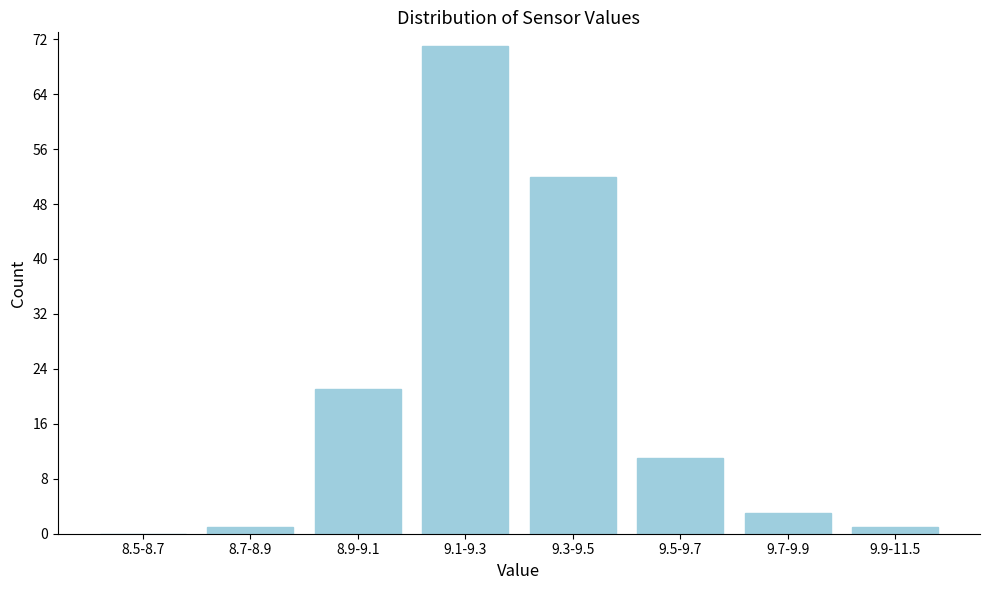

Reading left to right, list all the values displayed in this chart.

8.5-8.7=0	8.7-8.9=1	8.9-9.1=21	9.1-9.3=71	9.3-9.5=52	9.5-9.7=11	9.7-9.9=3	9.9-11.5=1